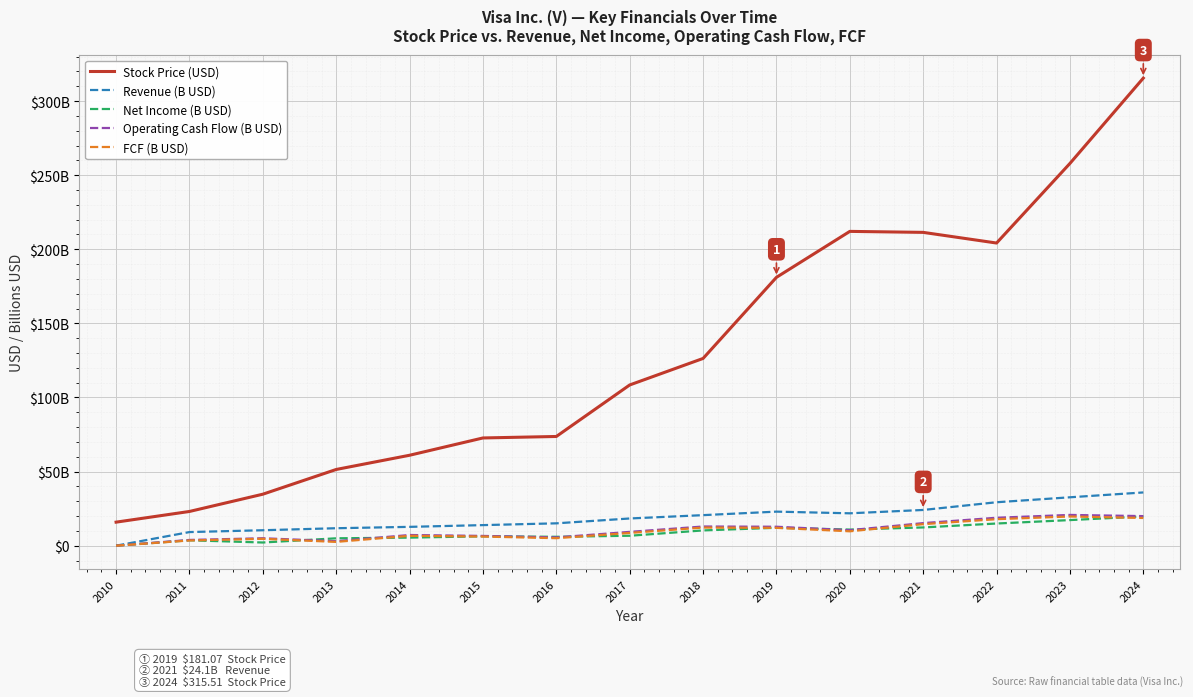

Does the chart display data point markers on the line(s)?

No